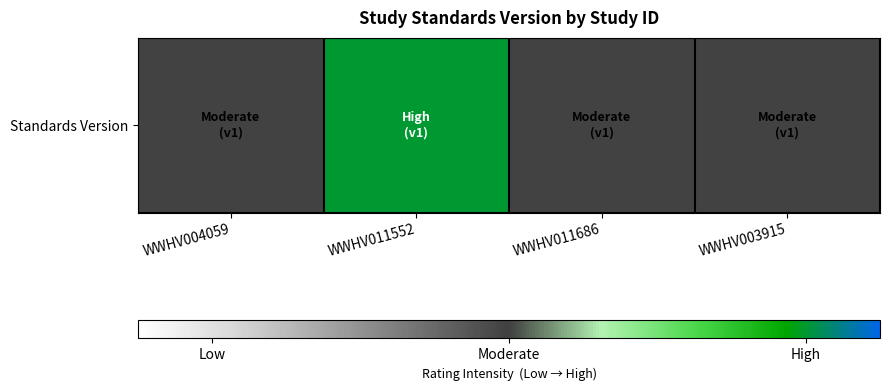

At which category does the chart reach its minimum across all series?

WWHV004059